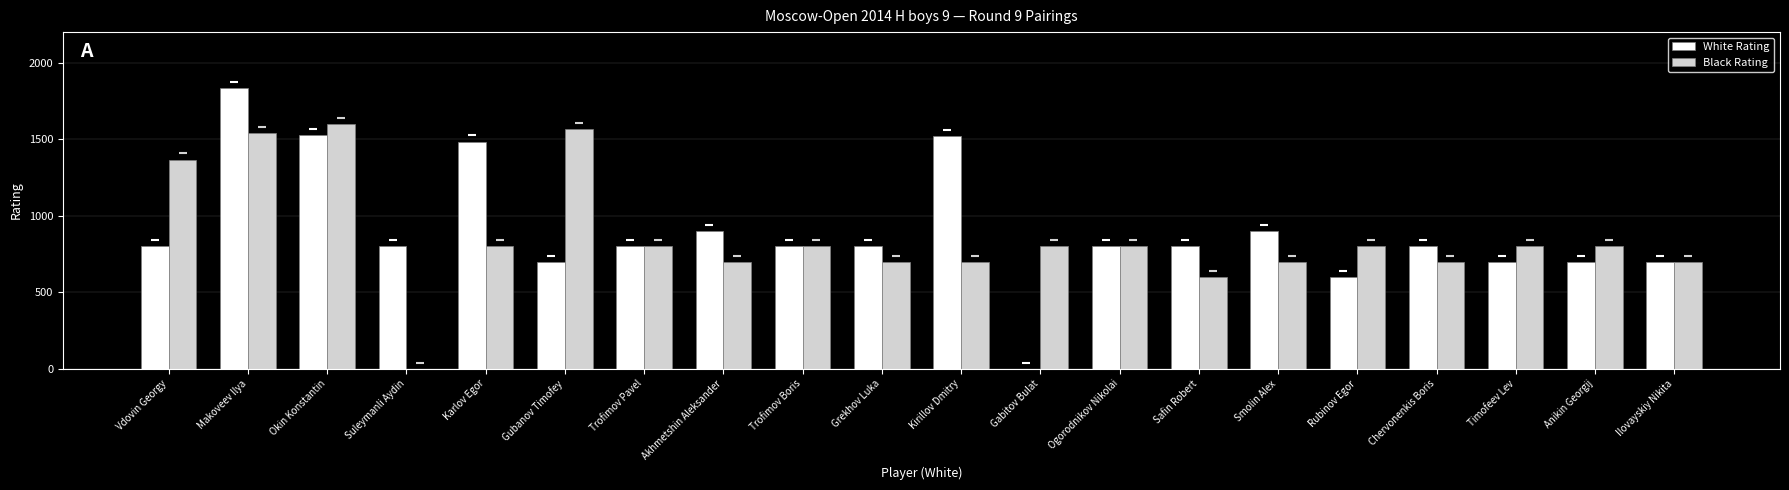

Which series changed the most between Makoveev Ilya and Ogorodnikov Nikolai?

White Rating